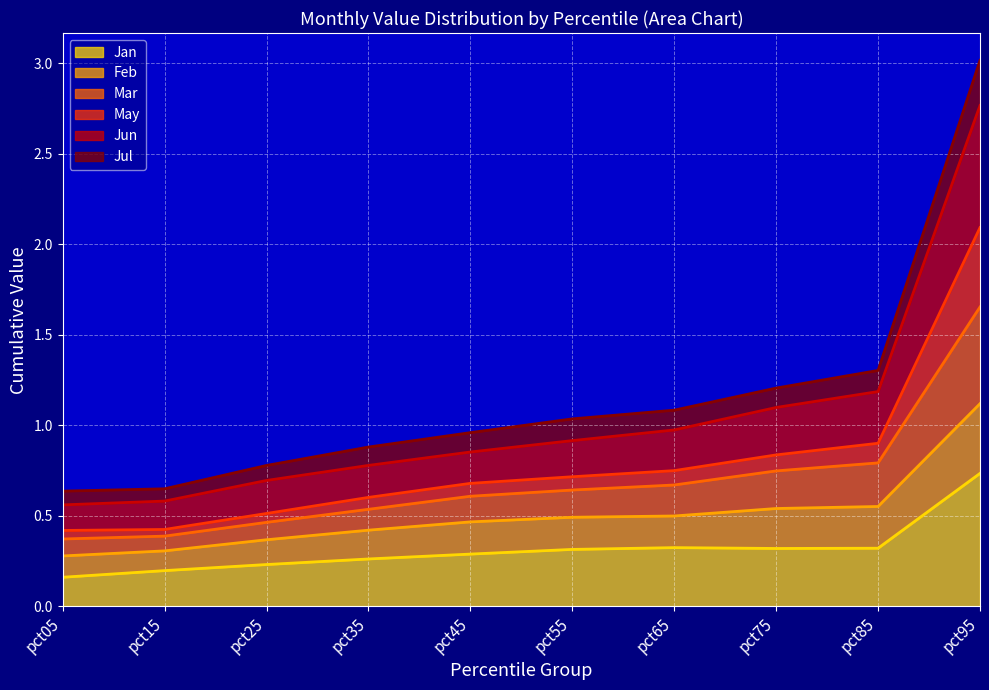

At which label does Jul reach its minimum?

pct05